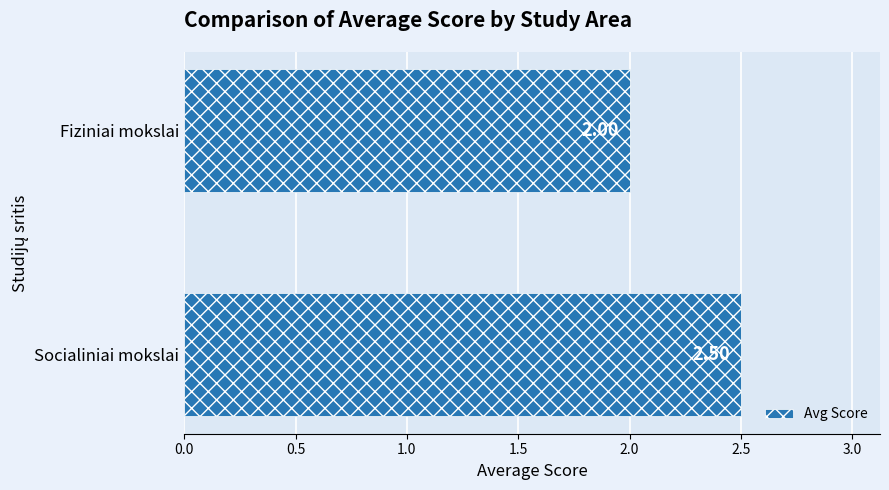

Which category has the highest value across all series?

Socialiniai mokslai